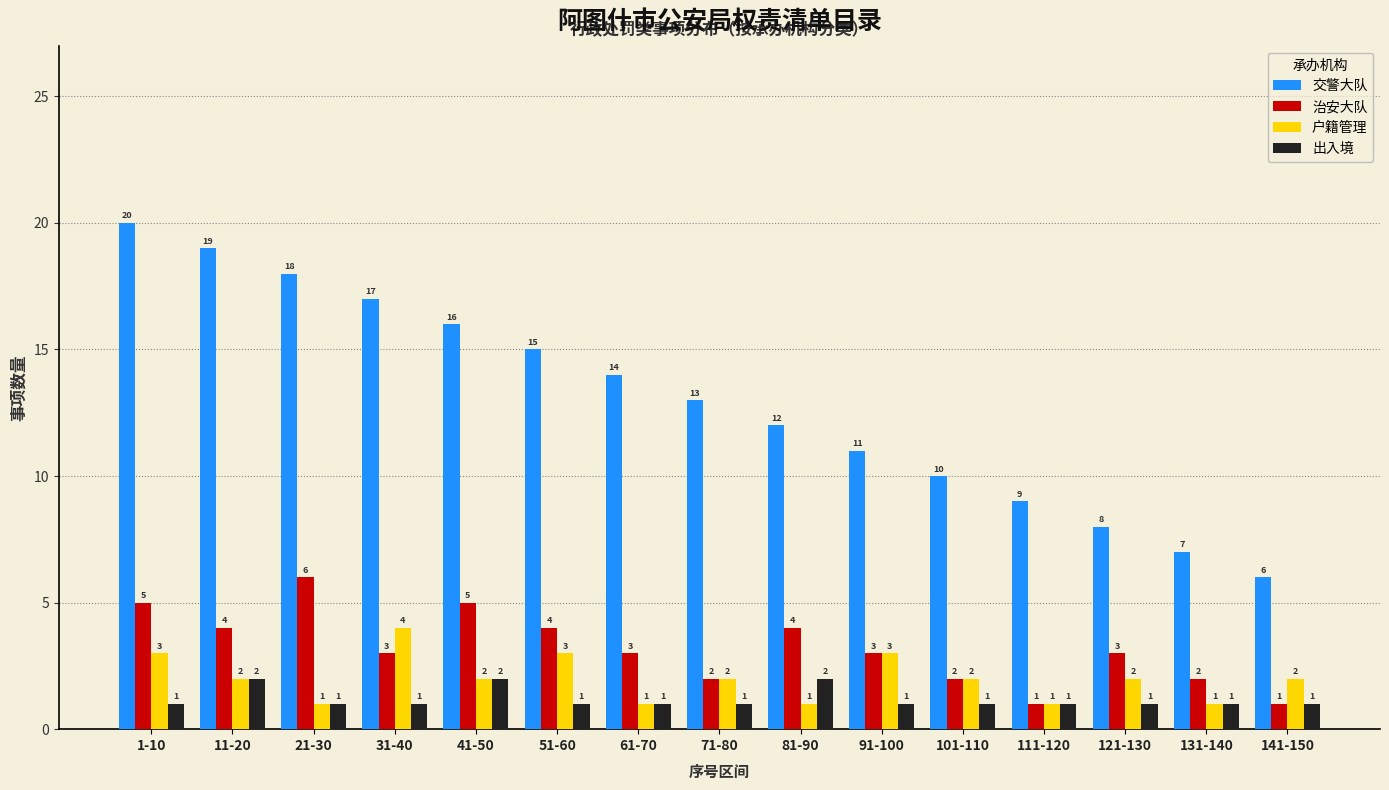

Reading left to right, transcribe all the data shown in this chart.

交警大队: 1-10=20	11-20=19	21-30=18	31-40=17	41-50=16	51-60=15	61-70=14	71-80=13	81-90=12	91-100=11	101-110=10	111-120=9	121-130=8	131-140=7	141-150=6
治安大队: 1-10=5	11-20=4	21-30=6	31-40=3	41-50=5	51-60=4	61-70=3	71-80=2	81-90=4	91-100=3	101-110=2	111-120=1	121-130=3	131-140=2	141-150=1
户籍管理: 1-10=3	11-20=2	21-30=1	31-40=4	41-50=2	51-60=3	61-70=1	71-80=2	81-90=1	91-100=3	101-110=2	111-120=1	121-130=2	131-140=1	141-150=2
出入境: 1-10=1	11-20=2	21-30=1	31-40=1	41-50=2	51-60=1	61-70=1	71-80=1	81-90=2	91-100=1	101-110=1	111-120=1	121-130=1	131-140=1	141-150=1